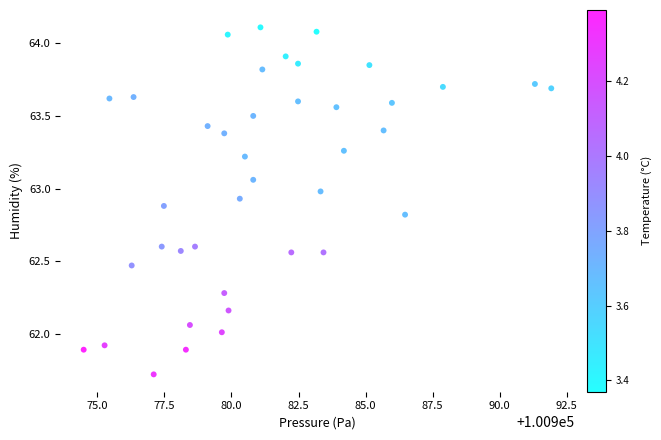

What is the range of Y values (max minus min)?

2.4